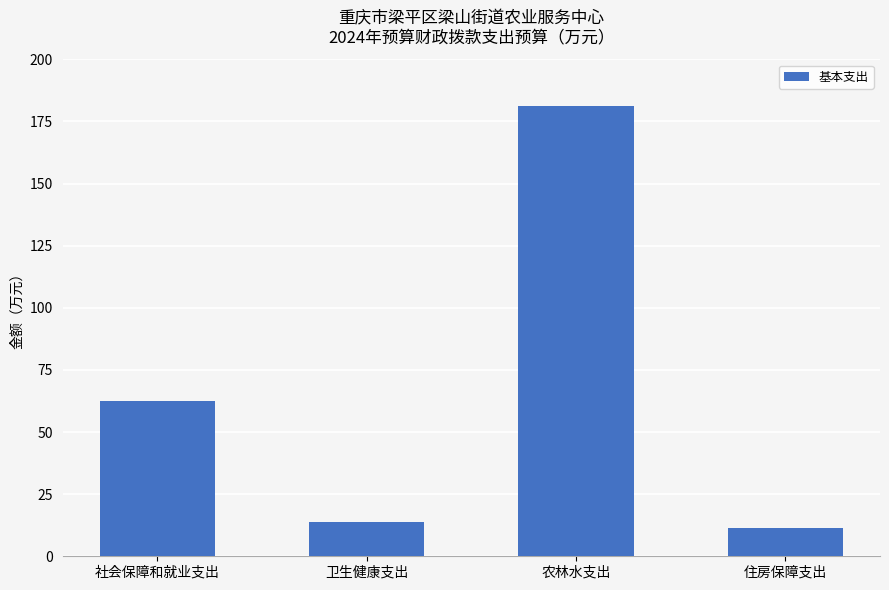

List the labels in order of value, smallest first.

住房保障支出, 卫生健康支出, 社会保障和就业支出, 农林水支出